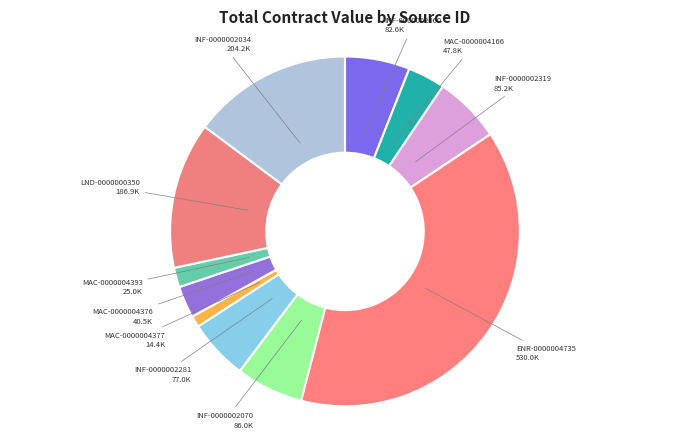

How many slices are in this pie chart?

11